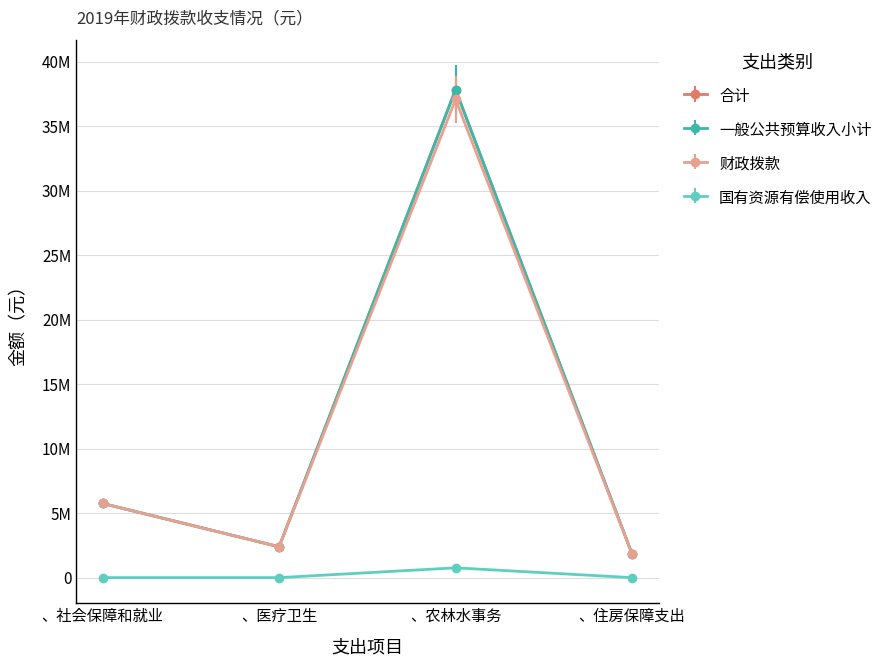

Is this an area chart (filled region under the line)?

No